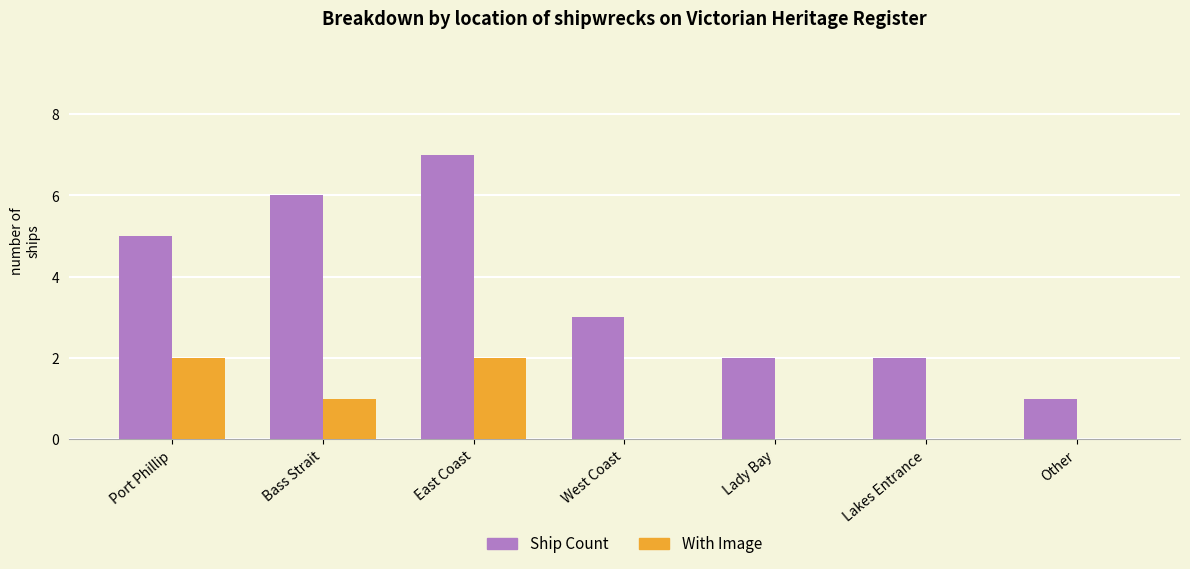

The value of With Image at East Coast is 3. True or false?

False